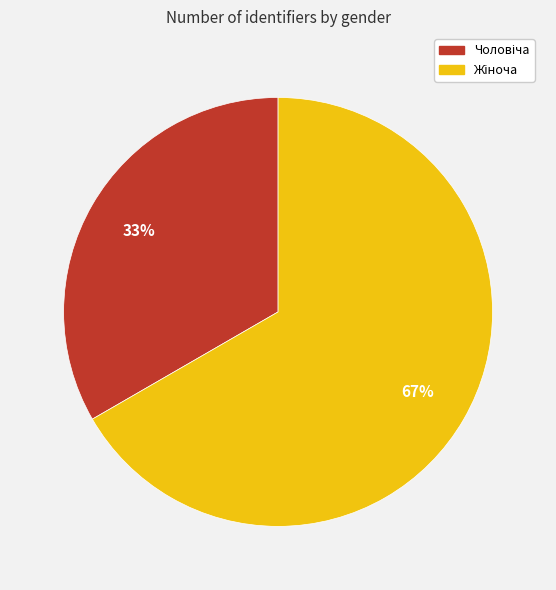

Is there a majority slice in this chart?

Yes